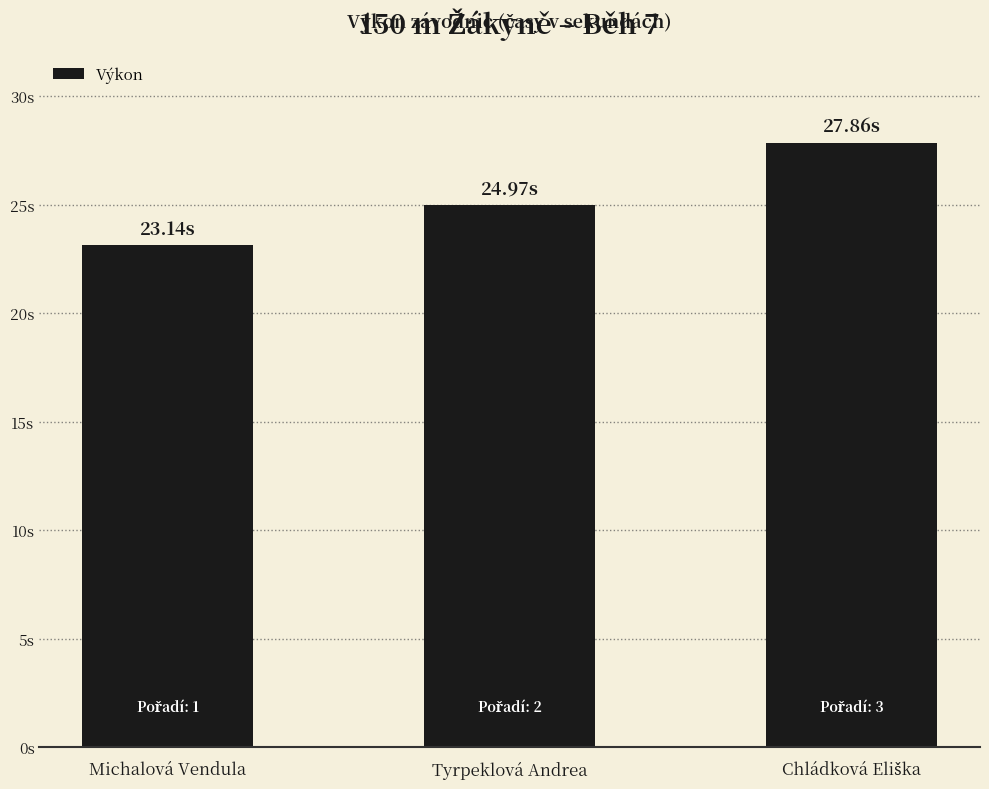

Which has a higher value, Tyrpeklová Andrea or Michalová Vendula?

Tyrpeklová Andrea